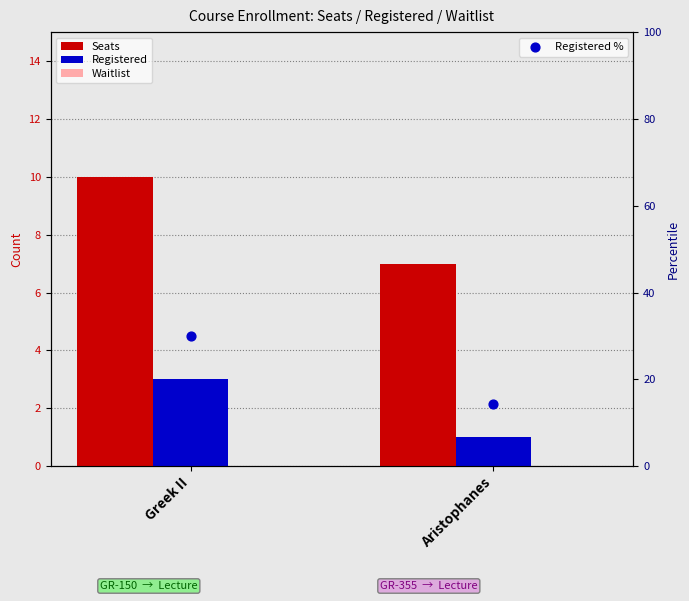

What is the total value across all series at Greek II?

43.0